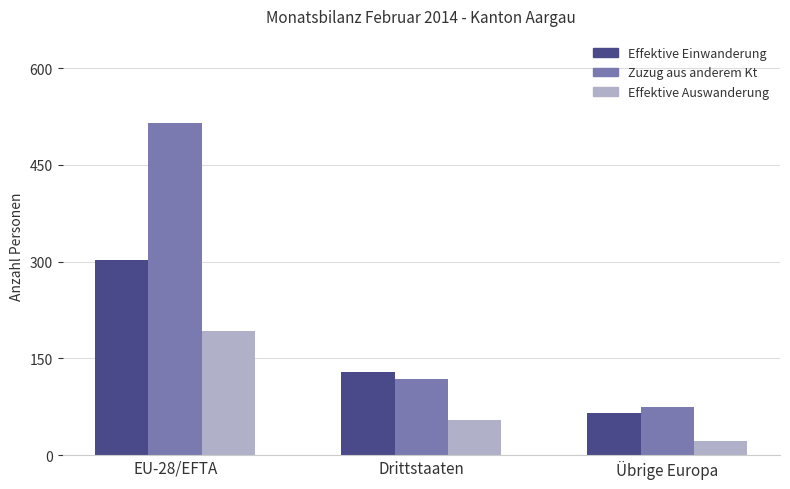

What is the maximum value shown in the chart?

515